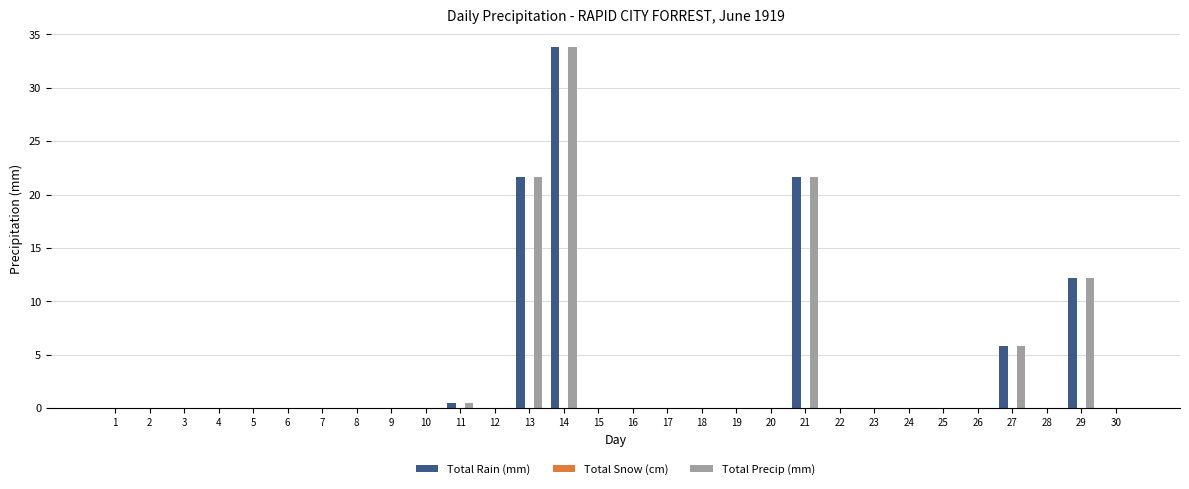

Is the value of Total Precip (mm) at 21 greater than the value of Total Rain (mm) at 17?

Yes